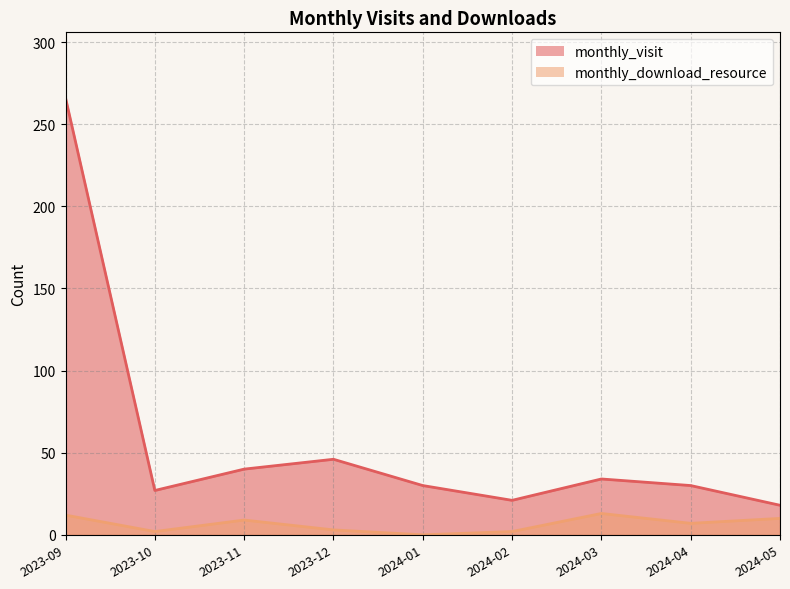

At which label does monthly_visit reach its peak?

2023-09